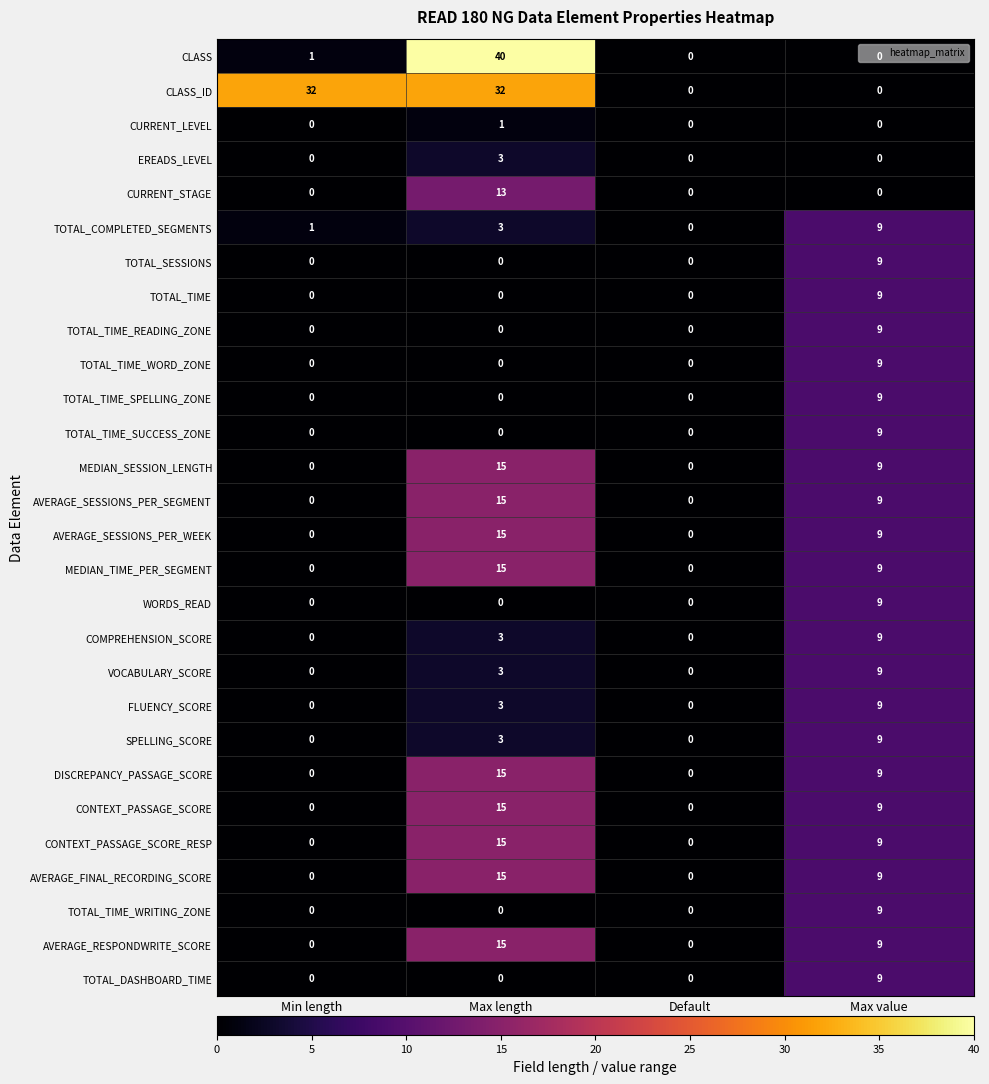

How many TOTAL_DASHBOARD_TIME values are between 0 and 9?

4